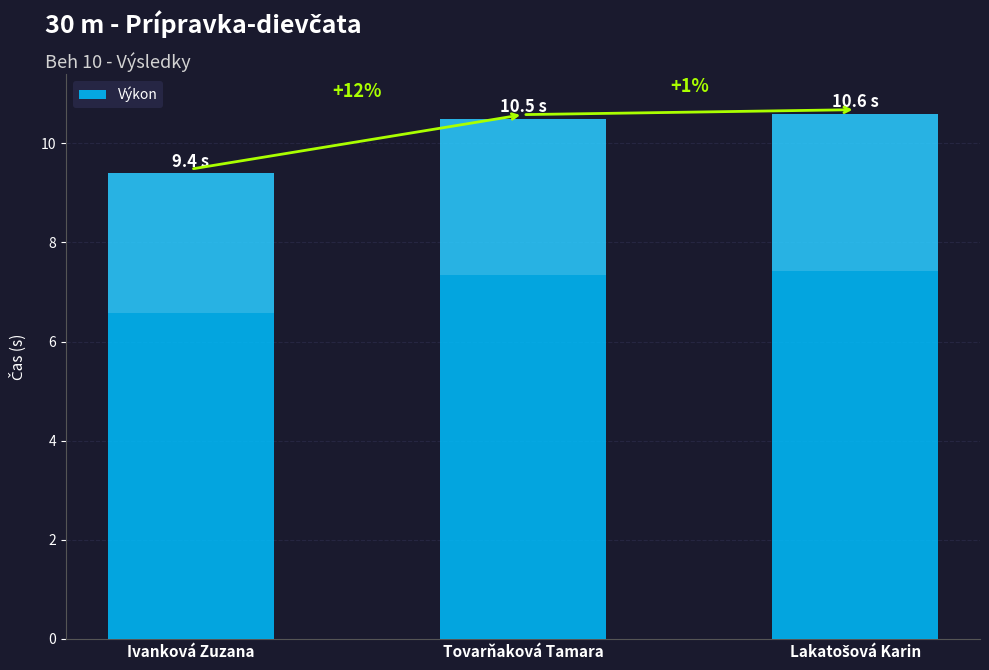

What is the label of the 3rd bar from the left?

Lakatošová Karin